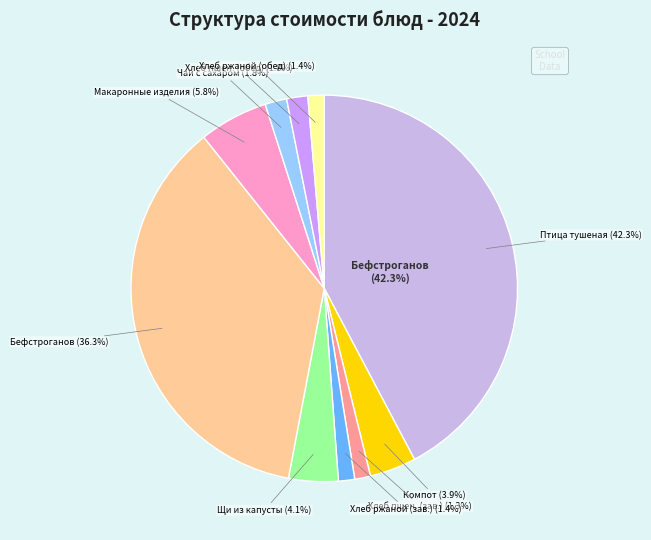

Is there any slice that represents more than half of the pie?

No